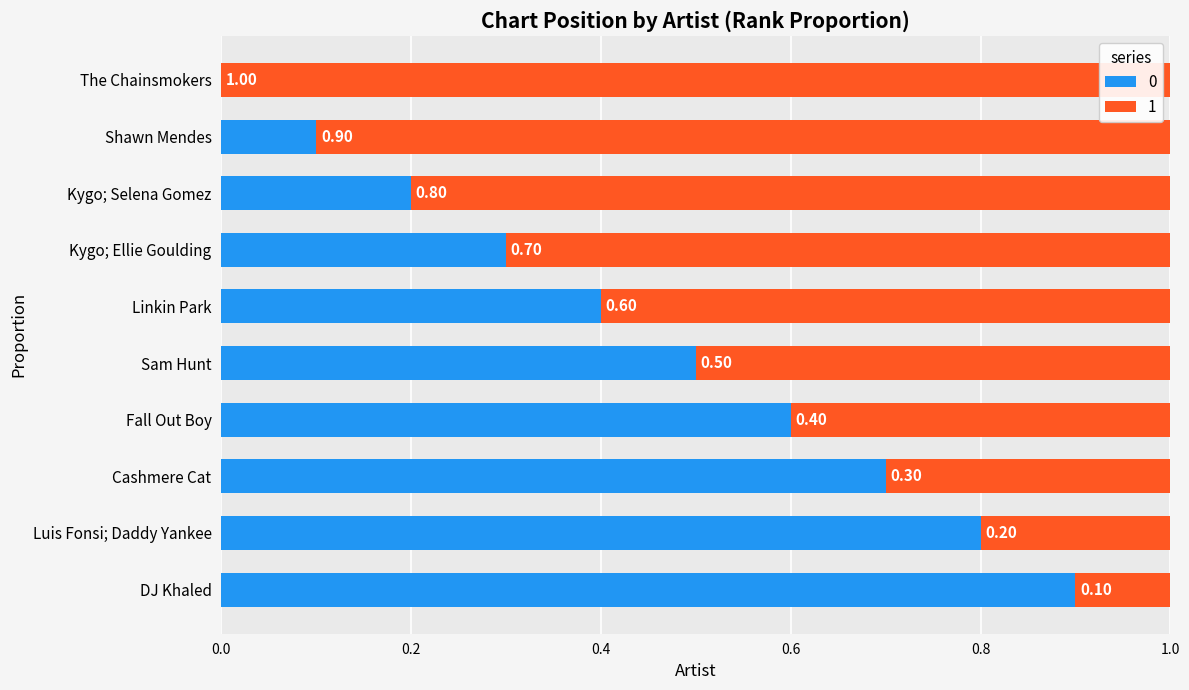

Which category has the highest value in the 0 series?

DJ Khaled